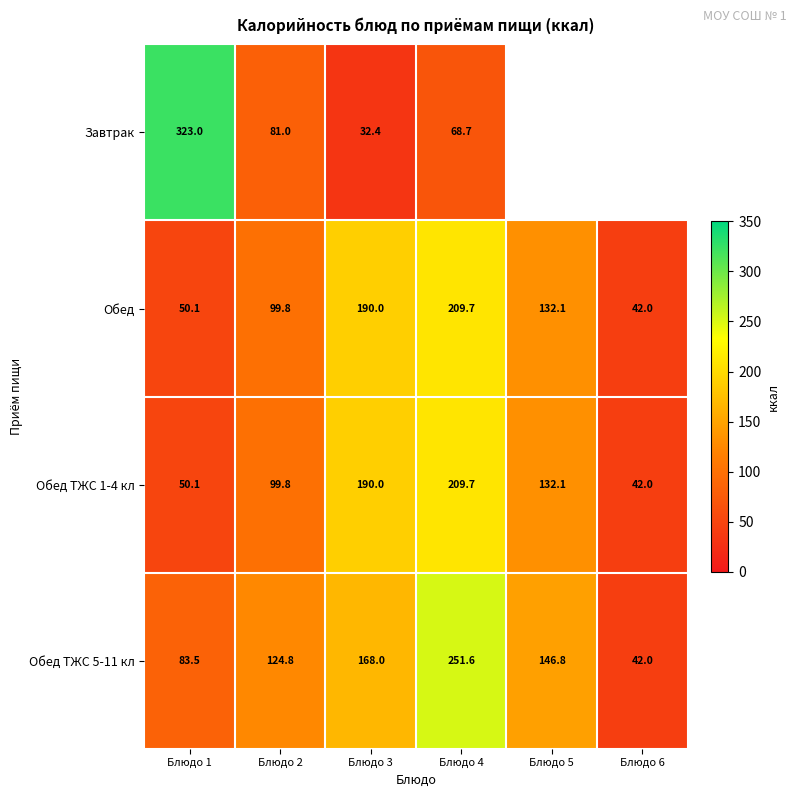

Is it true that Обед ТЖС 5-11 кл equals 83.5 at Блюдо 1?

True